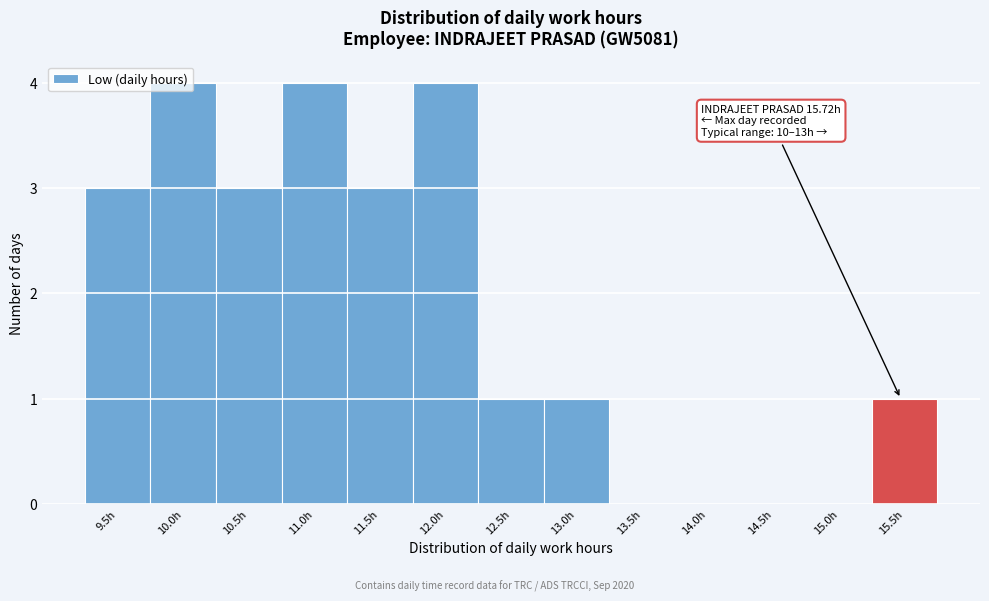

The chart shows a value of 5 at 9.5h. True or false?

False